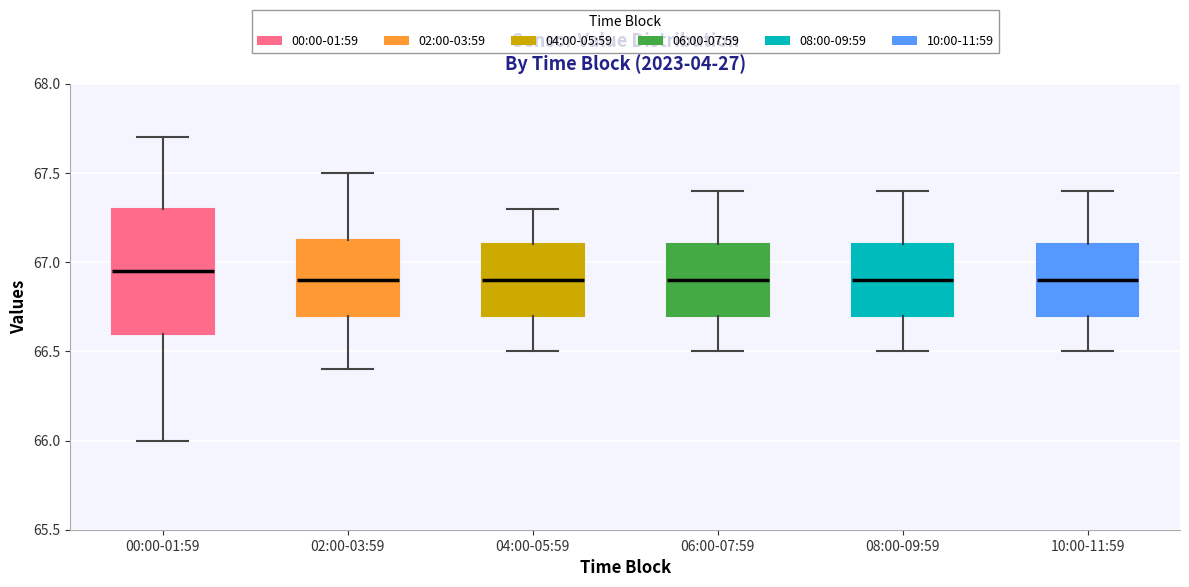

Comparing the boxes themselves (not the whiskers), which one is the tallest?

00:00-01:59